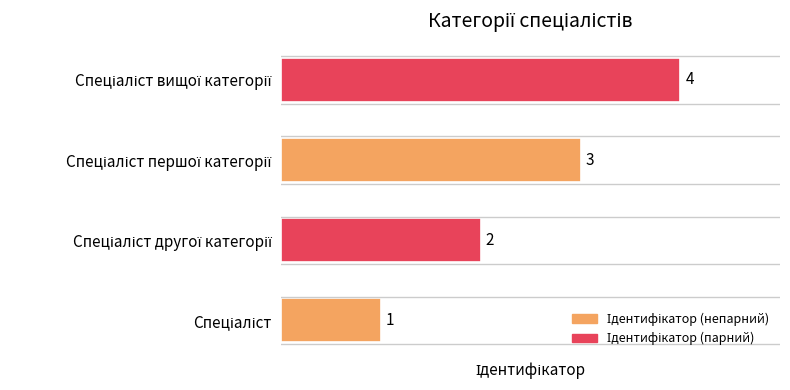

What is the sum of all values?

10